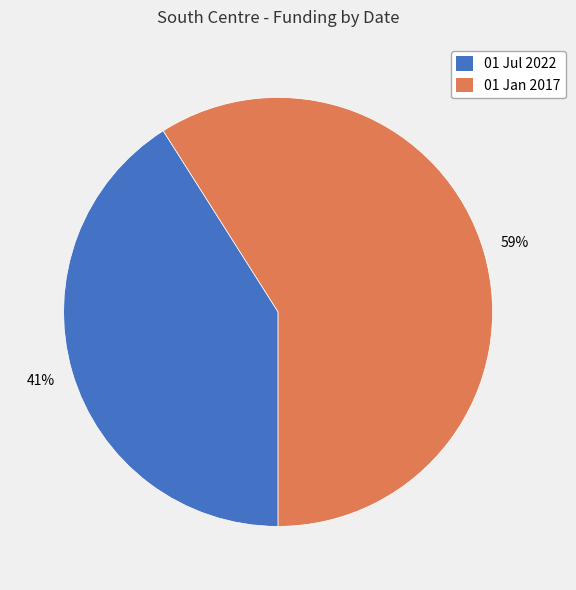

To the nearest percent, what is the difference between the 01 Jul 2022 and 01 Jan 2017 slice percentages?

18%